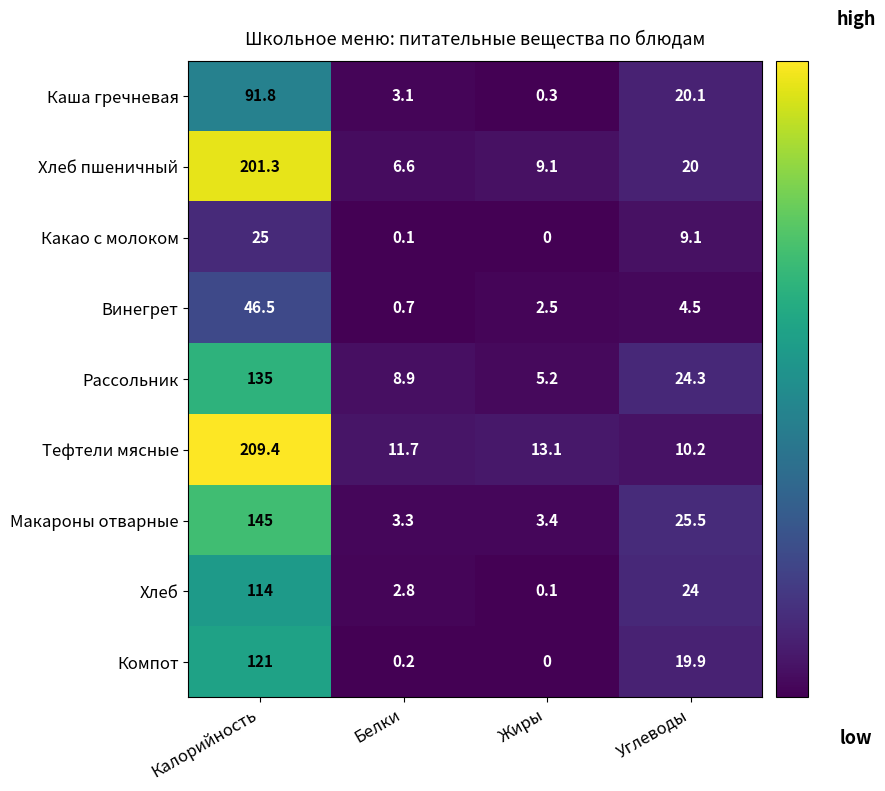

Between Белки and Жиры, which series saw the biggest shift?

Рассольник